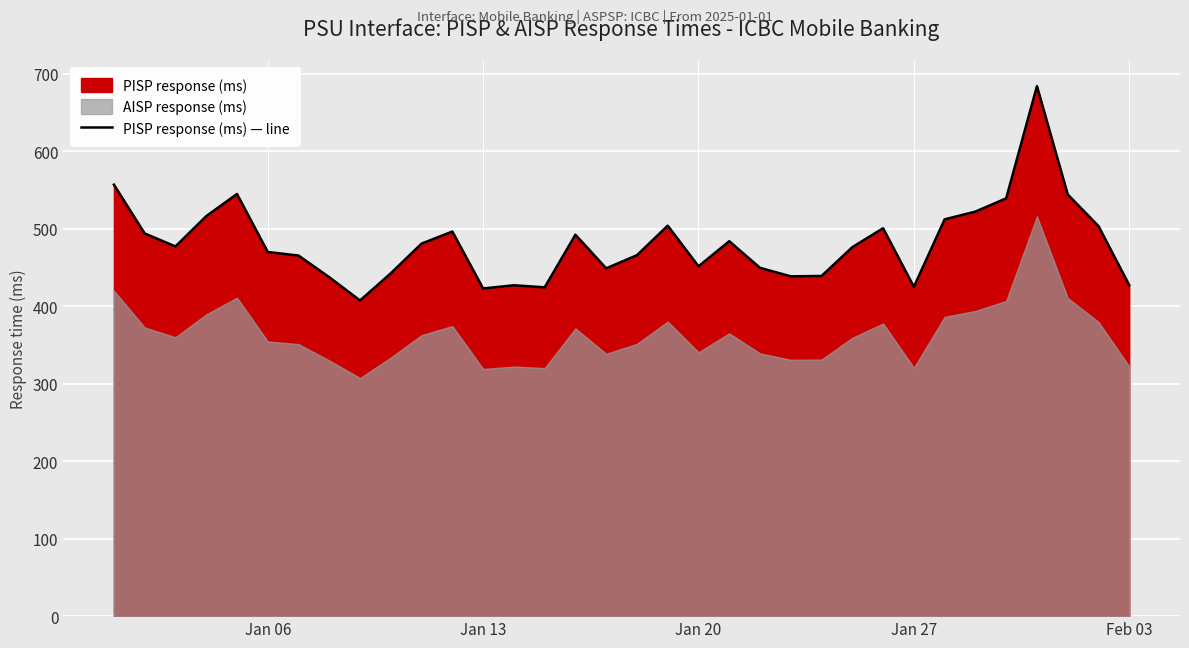

What is the maximum value for PISP response (ms) — line?

684.3